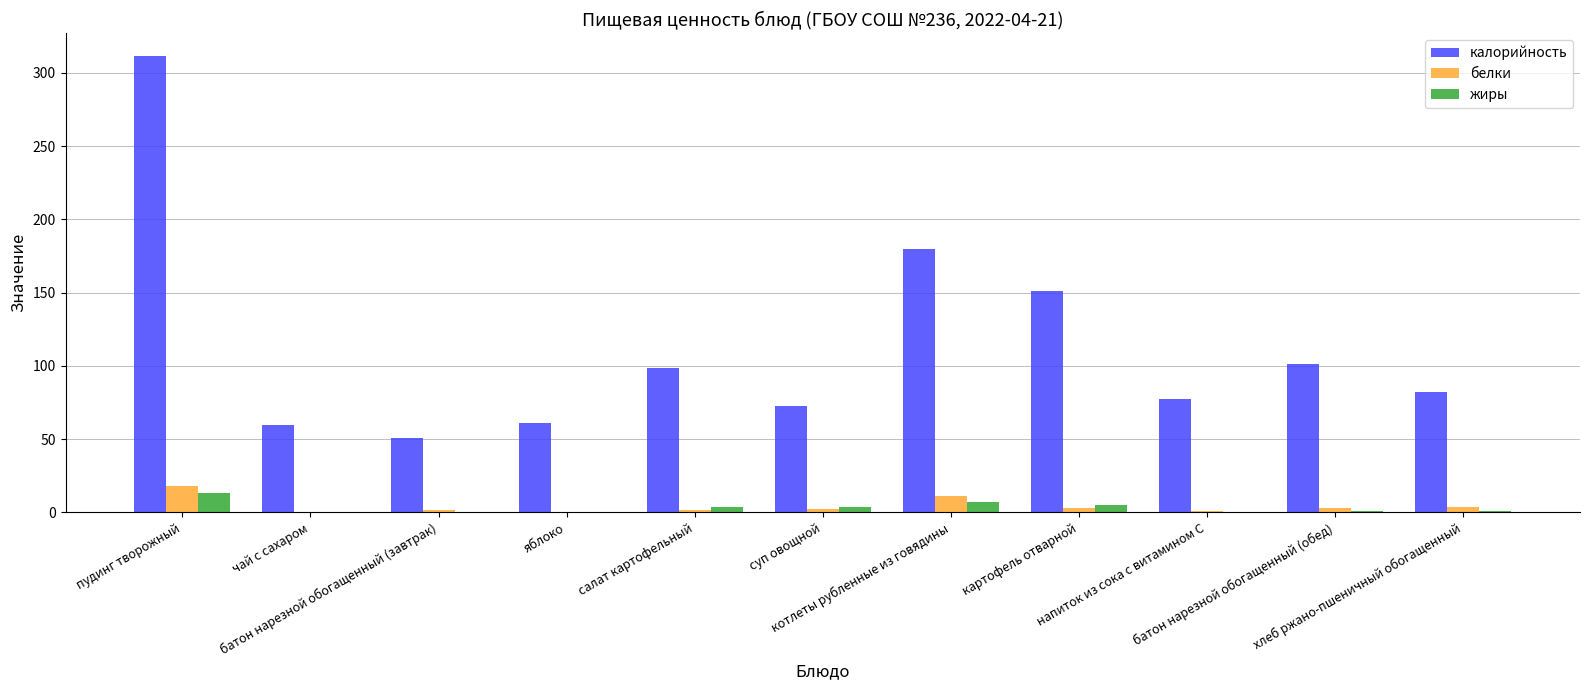

At which category is the sum across all series the highest?

пудинг творожный